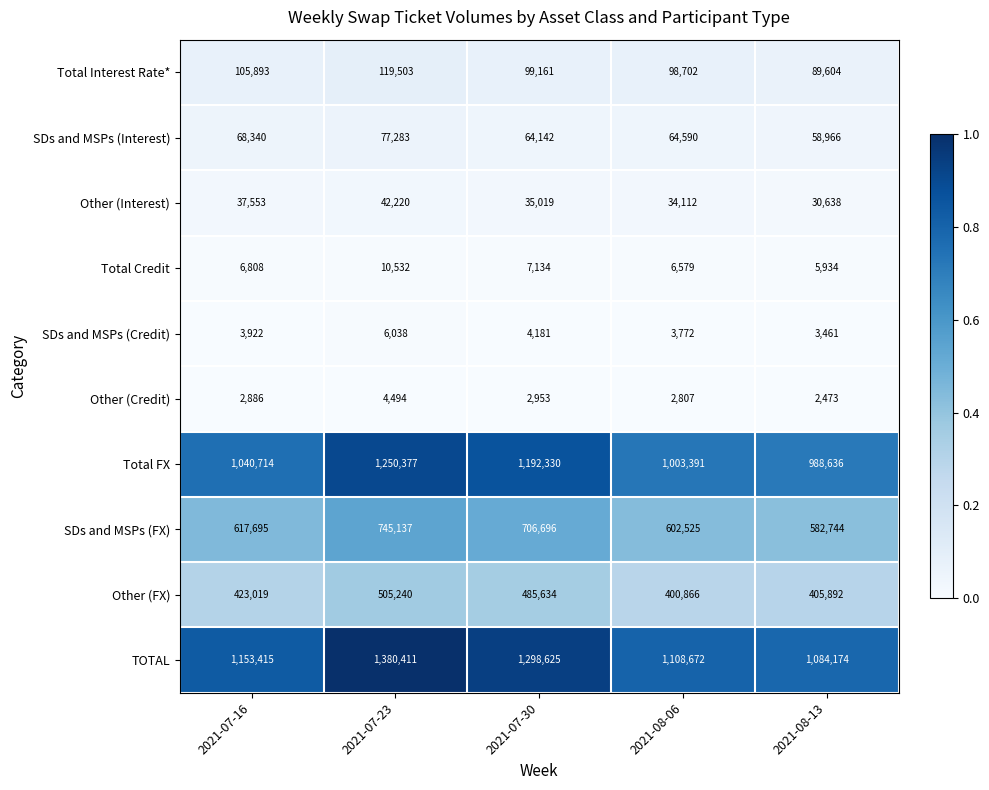

The value of SDs and MSPs (Credit) at 2021-07-23 is 2617. True or false?

False